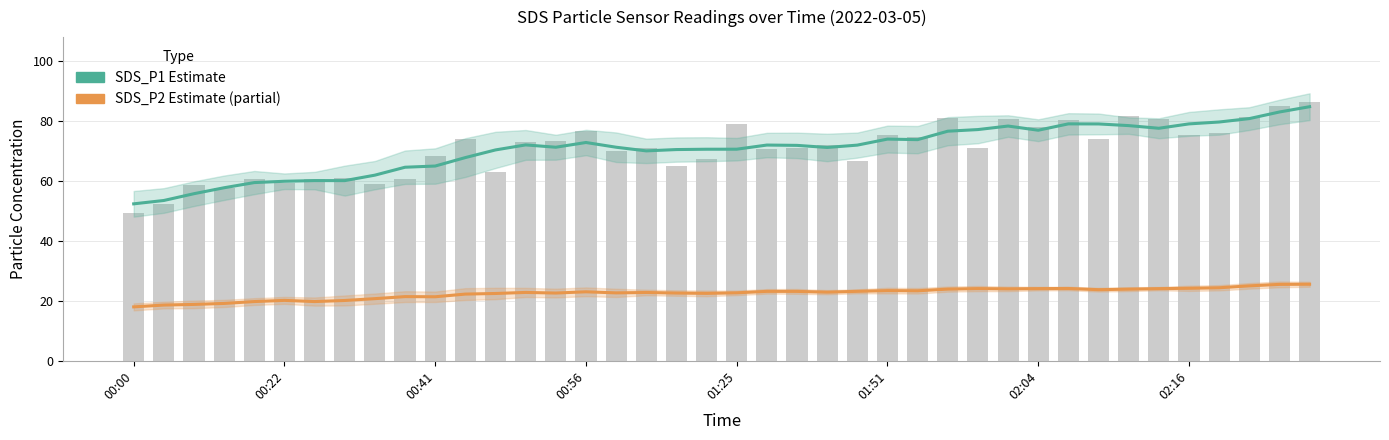

List the series in order of their overall mean, lowest first.

SDS_P2 (Estimate based on partial data), SDS_P1 (Estimate)